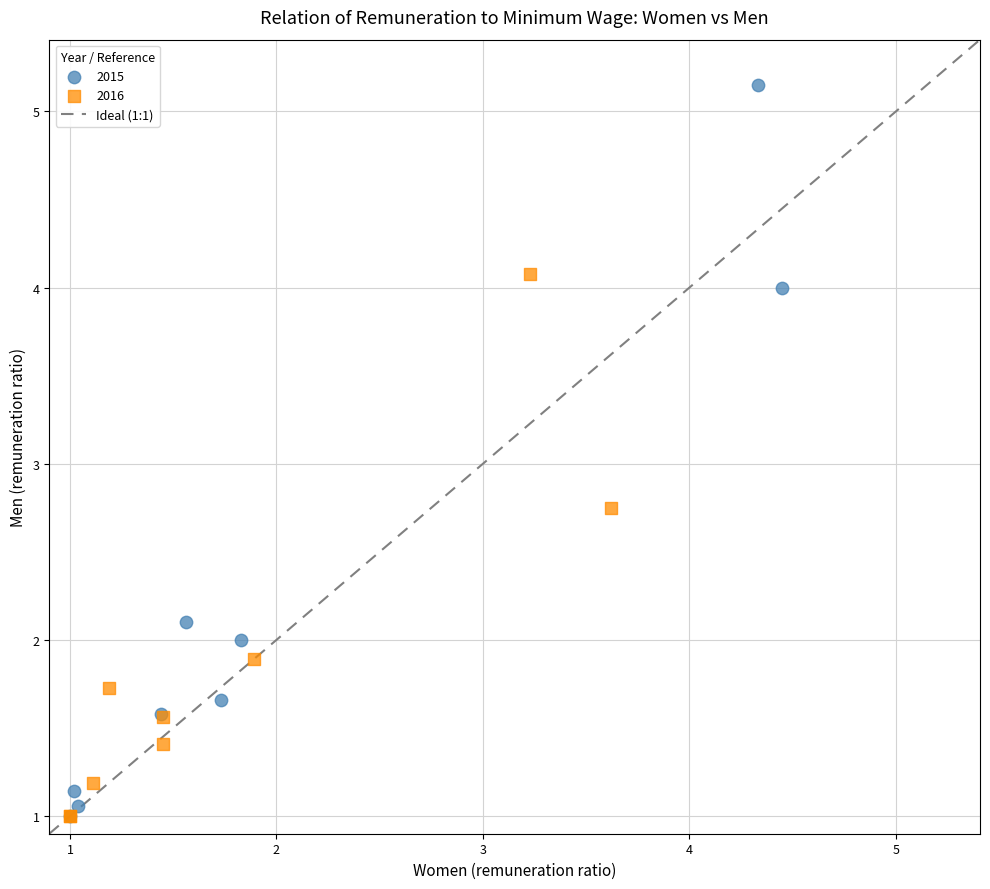

Which series reaches the maximum Y coordinate?

2015